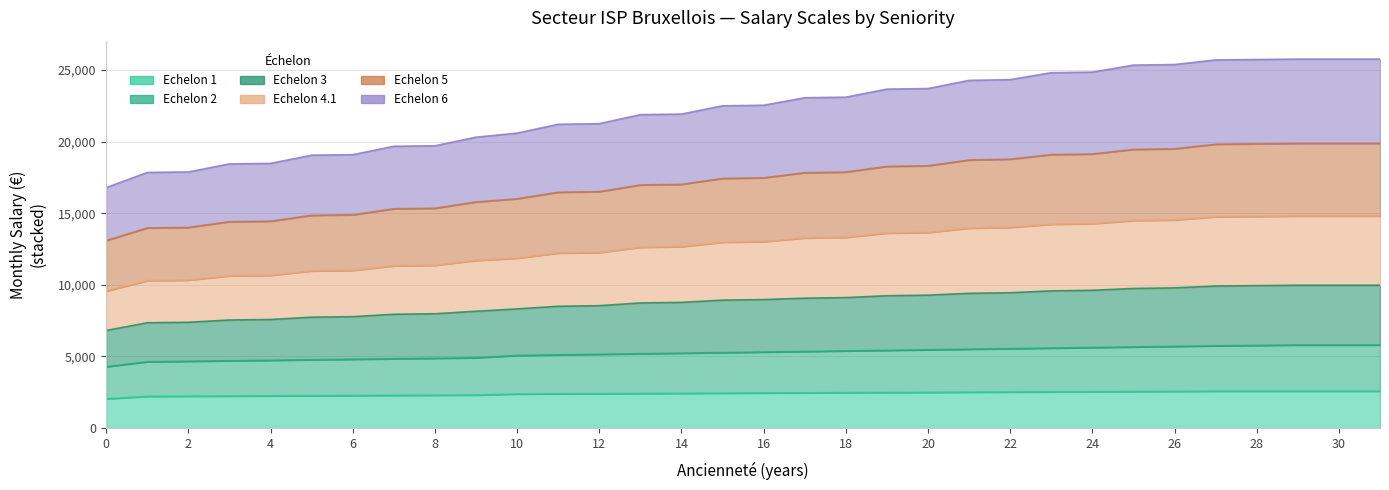

Rank the categories by Echelon 6 value from lowest to highest.

0, 1, 2, 3, 4, 5, 6, 7, 8, 9, 10, 11, 12, 13, 14, 15, 16, 17, 18, 19, 20, 21, 22, 23, 24, 25, 26, 27, 28, 29, 30, 31